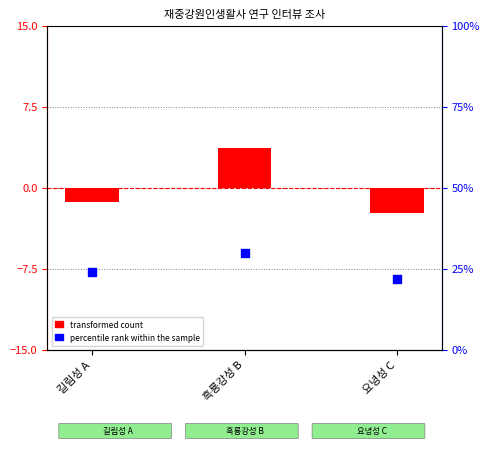

Is the value of transformed count at 요녕성 C greater than the value of percentile rank within the sample at 요녕성 C?

No